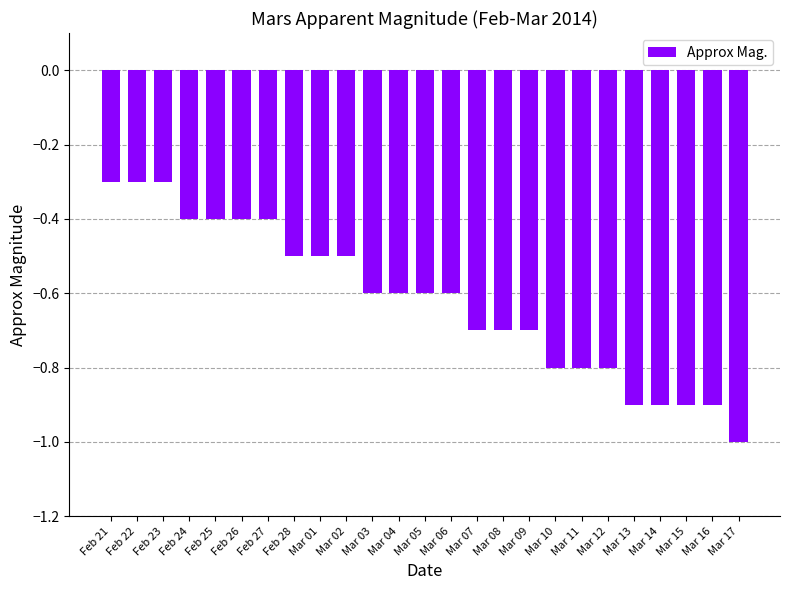

Between Mar 09 and Feb 28, which is larger?

Feb 28